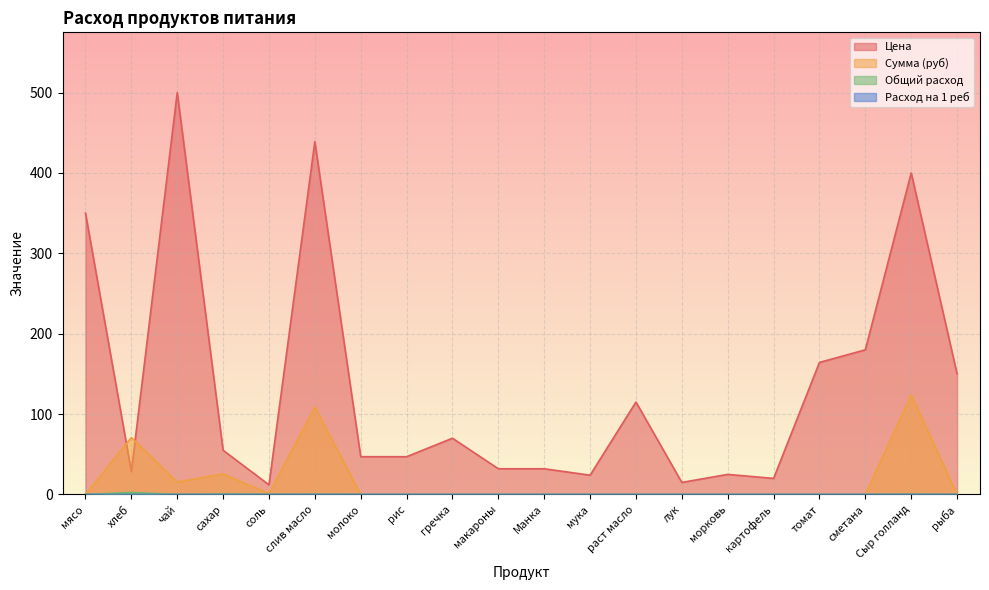

What position from the right is мясо?

20